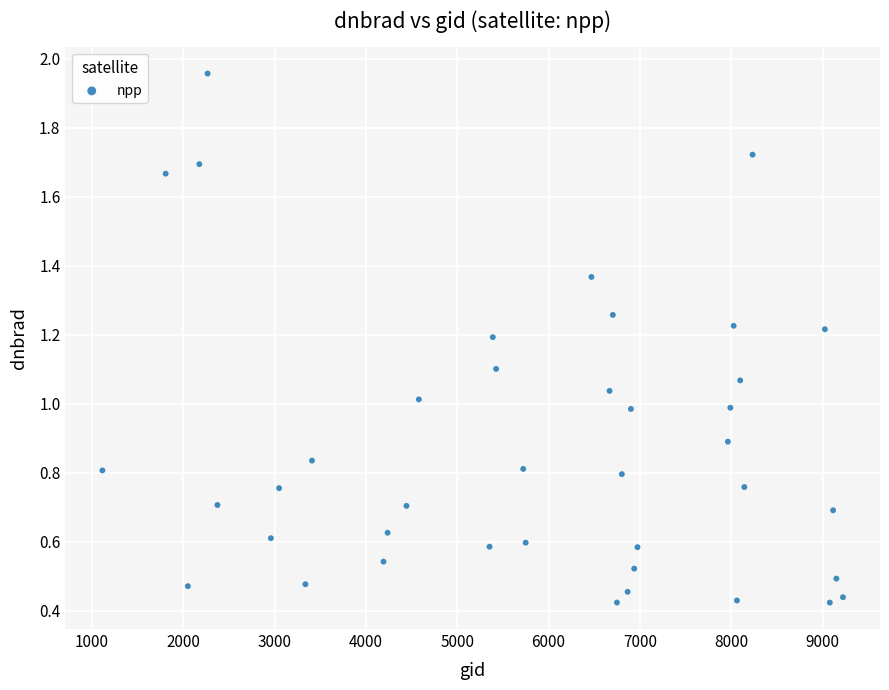

What is the range of X values (max minus min)?

8109.0